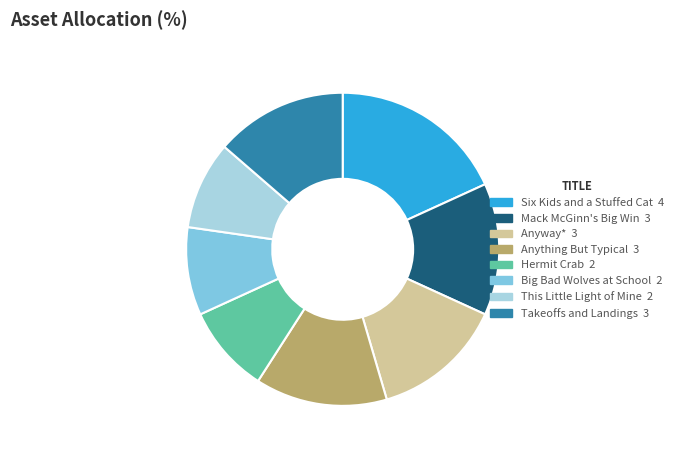

How many segments does this pie chart have?

8